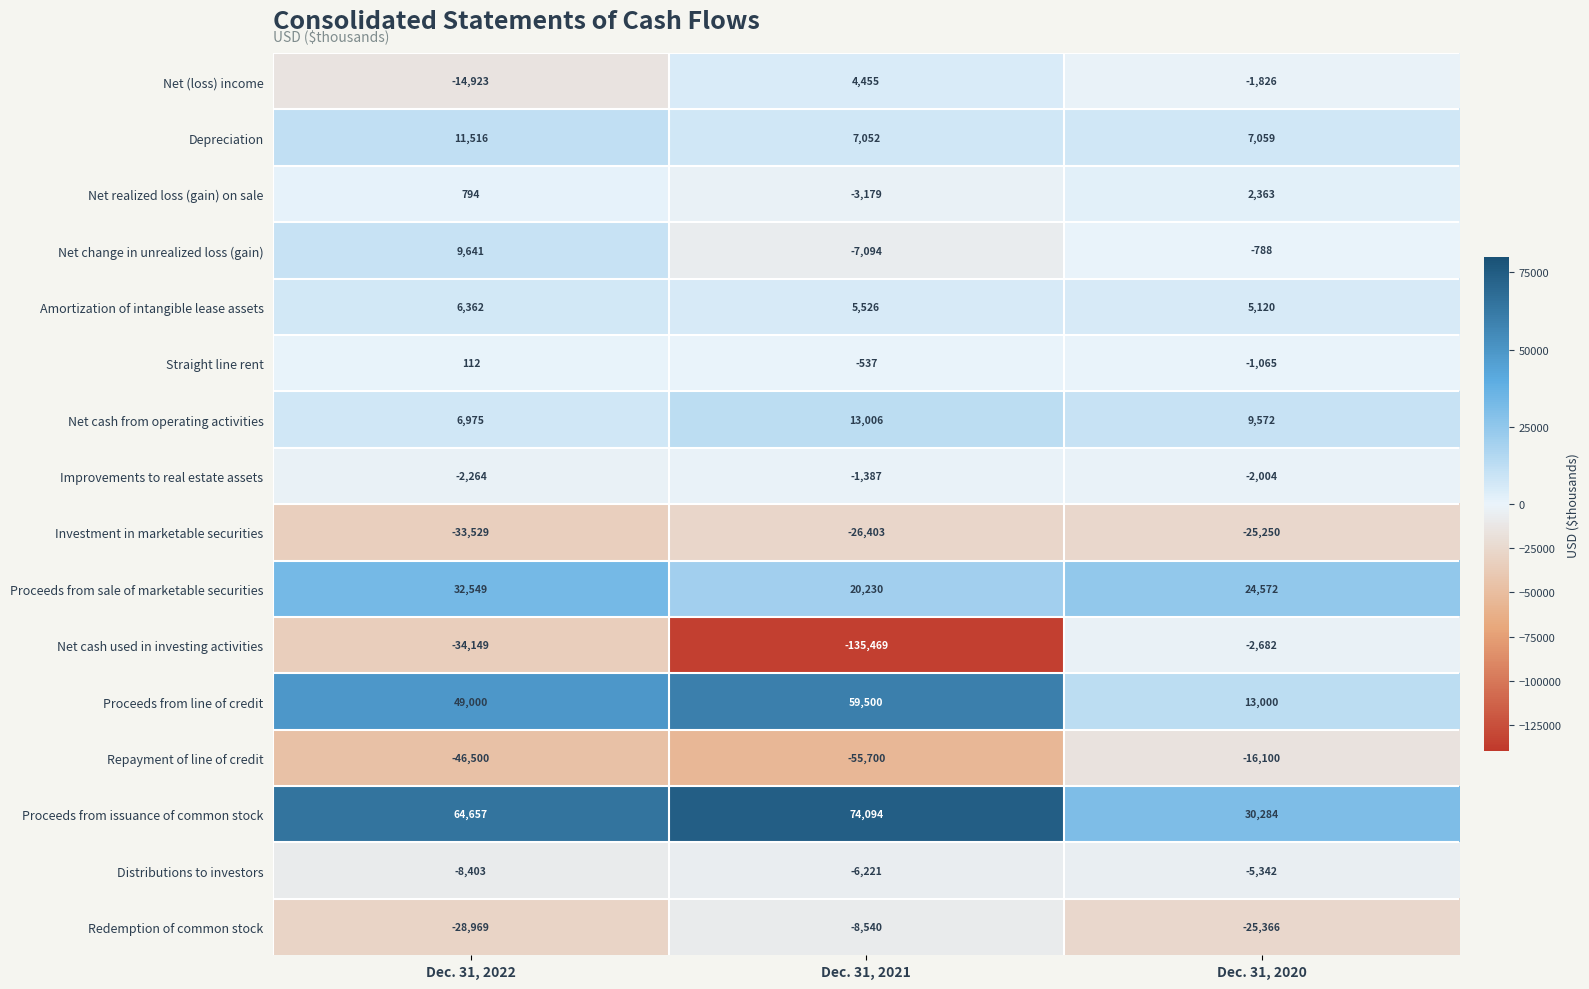

At which category is the sum across all series the highest?

Dec. 31, 2022